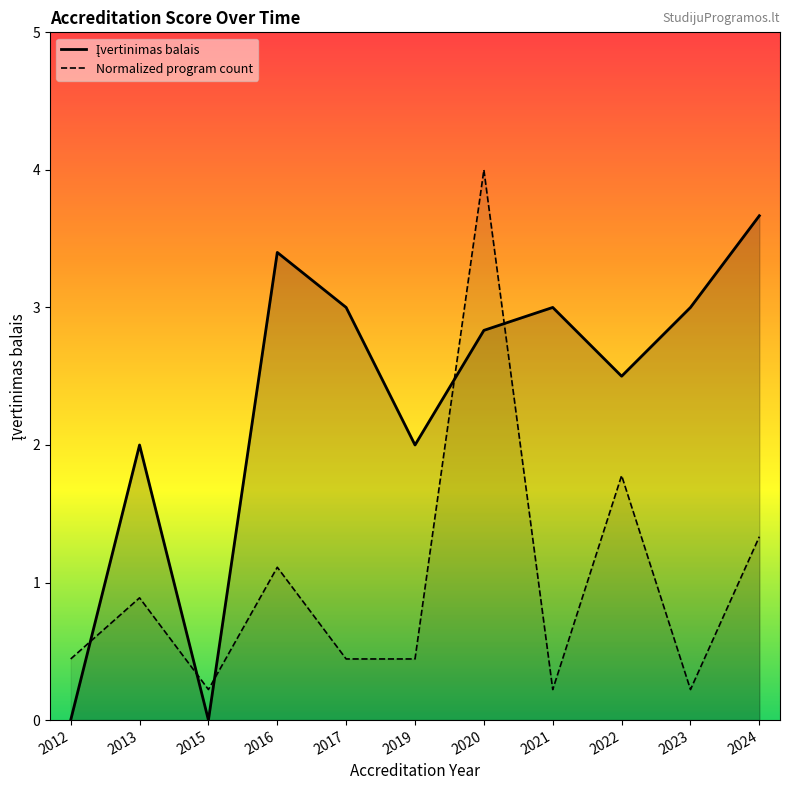

The Normalized program count series shows 0.2 at 2023. True or false?

True